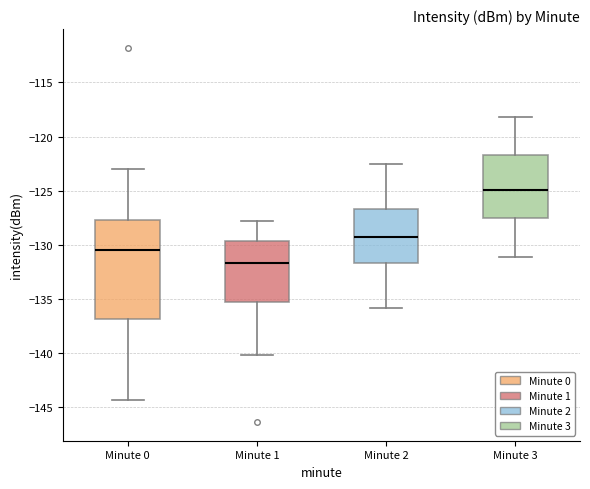

Which box has the lowest median line?

Minute 1